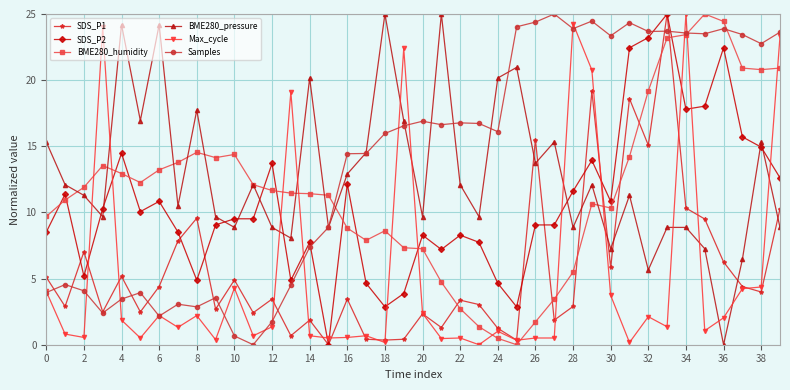

What is the value of the BME280_humidity point at the 9th from the left?

14.5